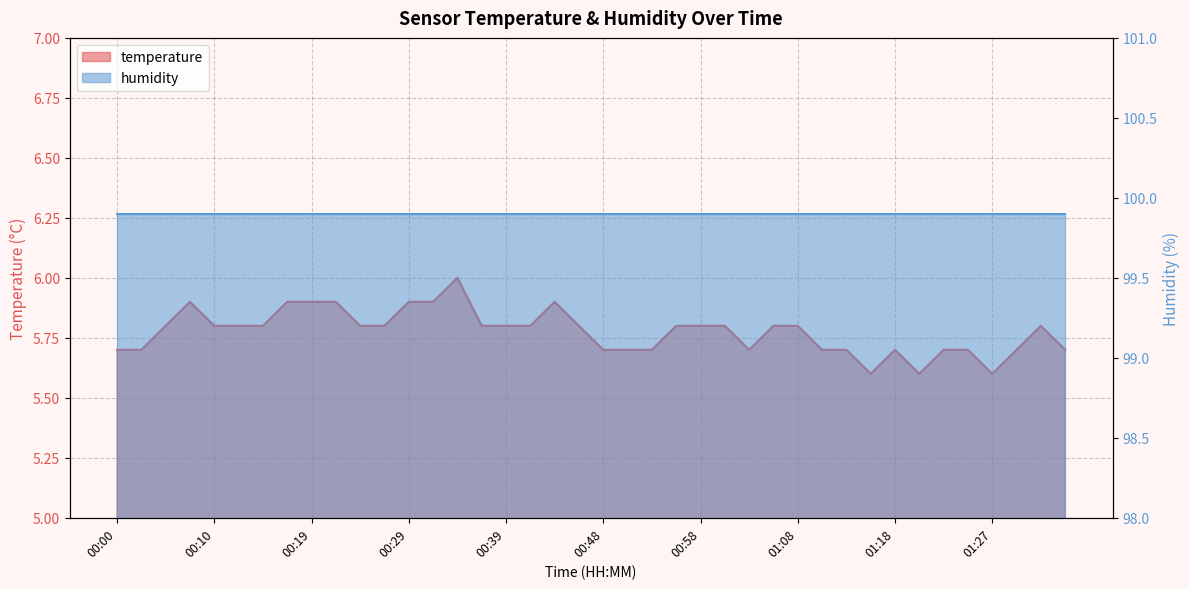

List the labels in order of value, largest first.

00:34, 00:07, 00:17, 00:19, 00:22, 00:29, 00:31, 00:44, 00:05, 00:10, 00:12, 00:14, 00:24, 00:27, 00:36, 00:39, 00:41, 00:46, 00:56, 00:58, 01:01, 01:05, 01:08, 01:32, 00:00, 00:02, 00:48, 00:51, 00:53, 01:03, 01:10, 01:13, 01:18, 01:22, 01:25, 01:30, 01:35, 01:15, 01:20, 01:27